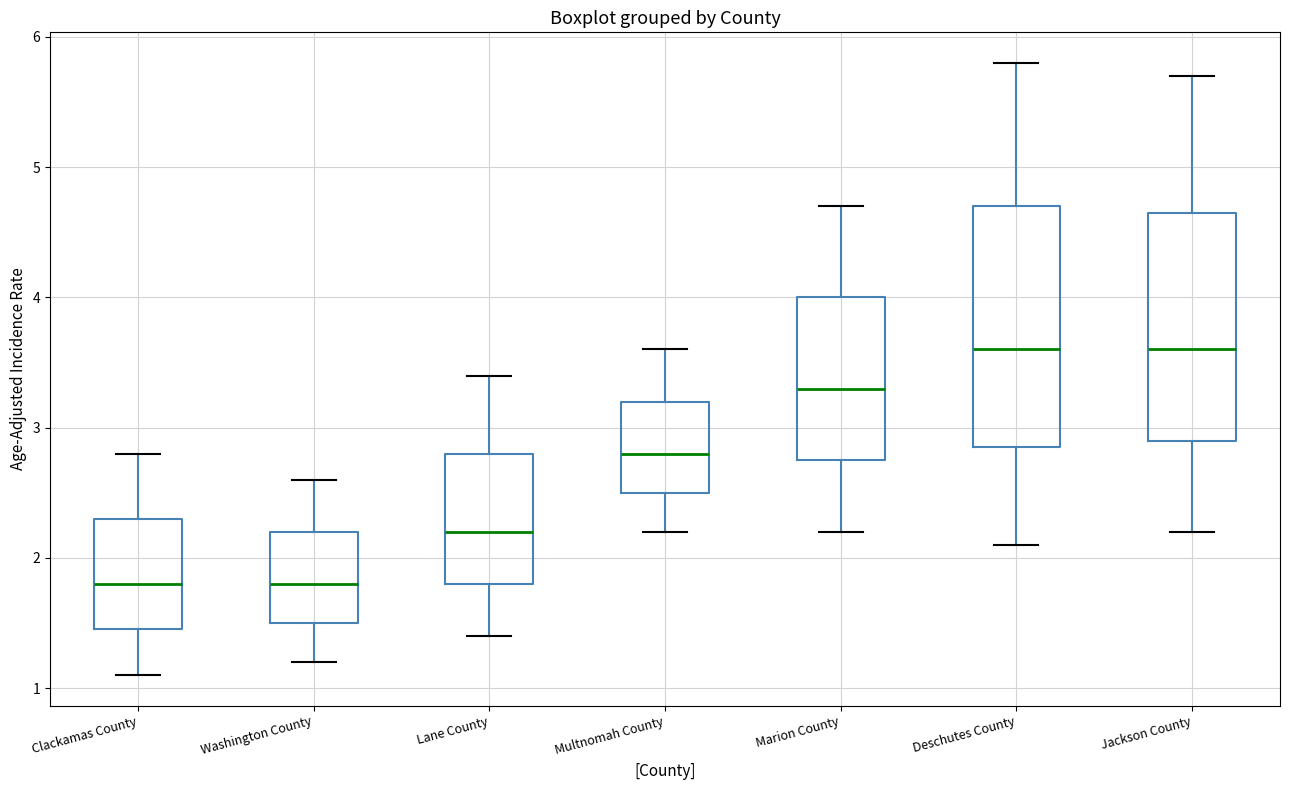

Where is the lower edge of the box for Lane County on the y-axis? The values are not printed on the chart, so give them approximately, as read against the axis.

1.8